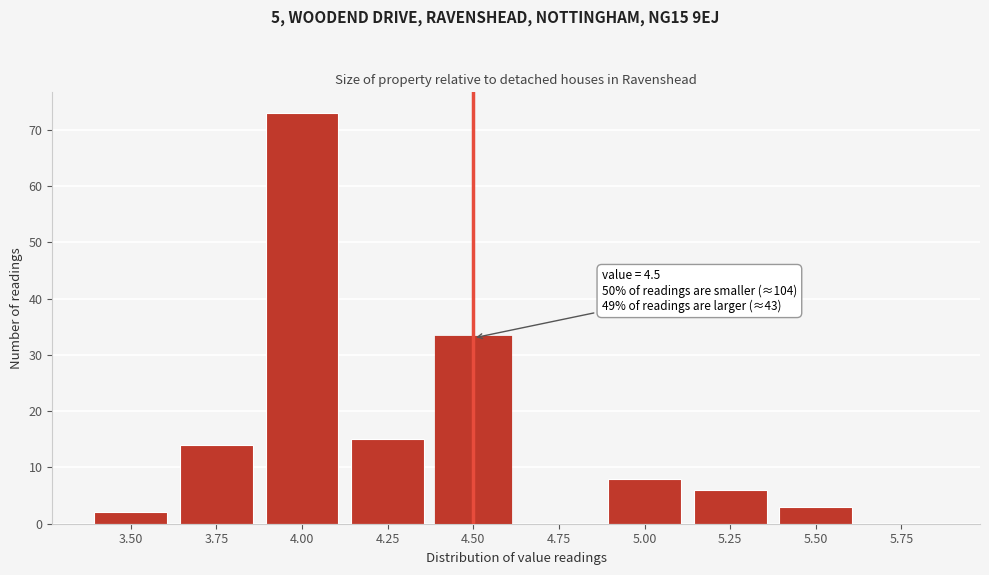

Reading left to right, list all the values displayed in this chart.

3.50=2	3.75=14	4.00=73	4.25=15	4.50=33	4.75=0	5.00=8	5.25=6	5.50=3	5.75=0